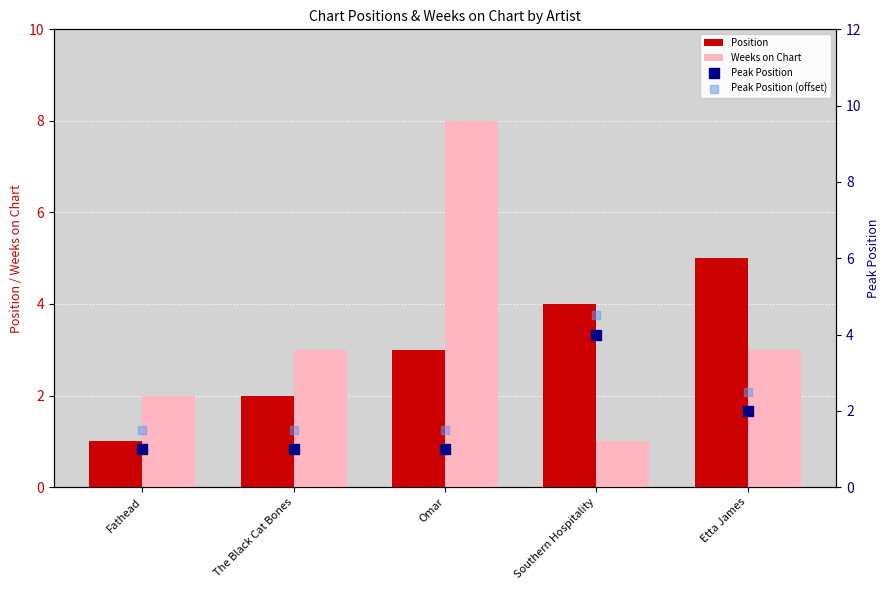

Is the value of Peak Position (offset) at The Black Cat Bones greater than the value of Peak Position at Omar?

Yes